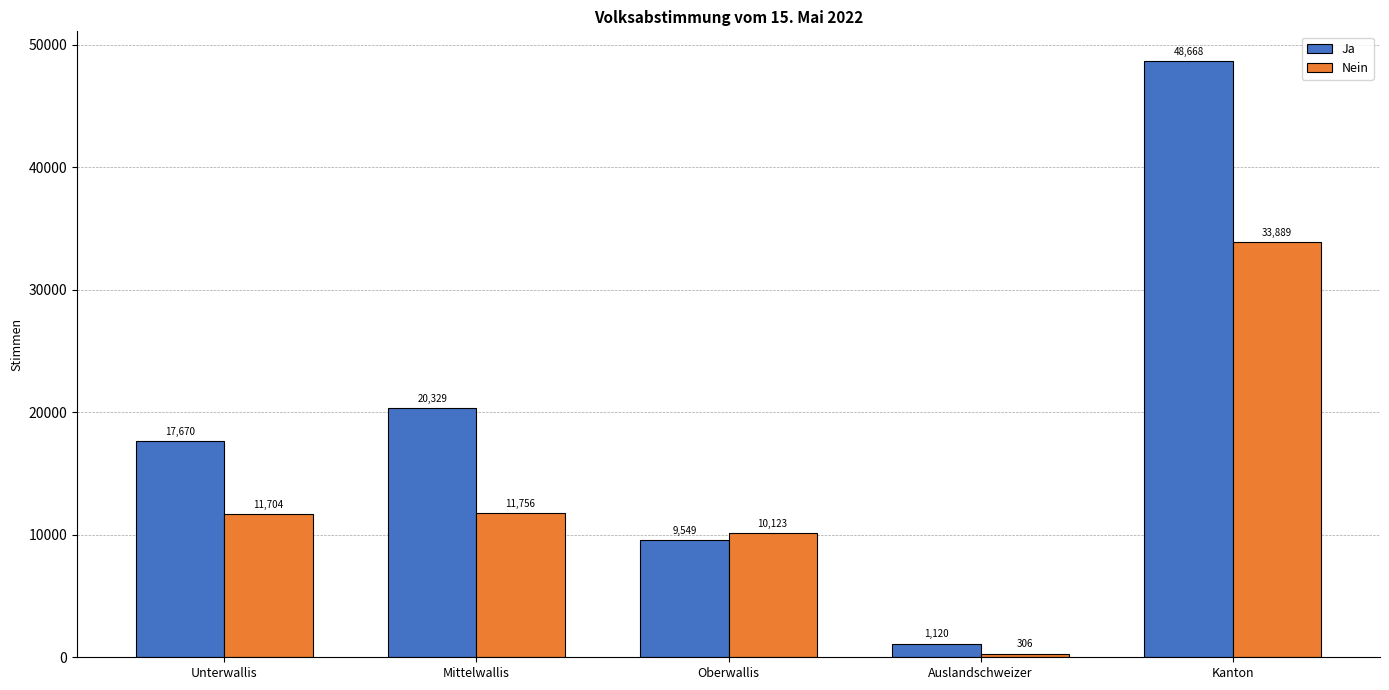

How many series are shown in this chart?

2